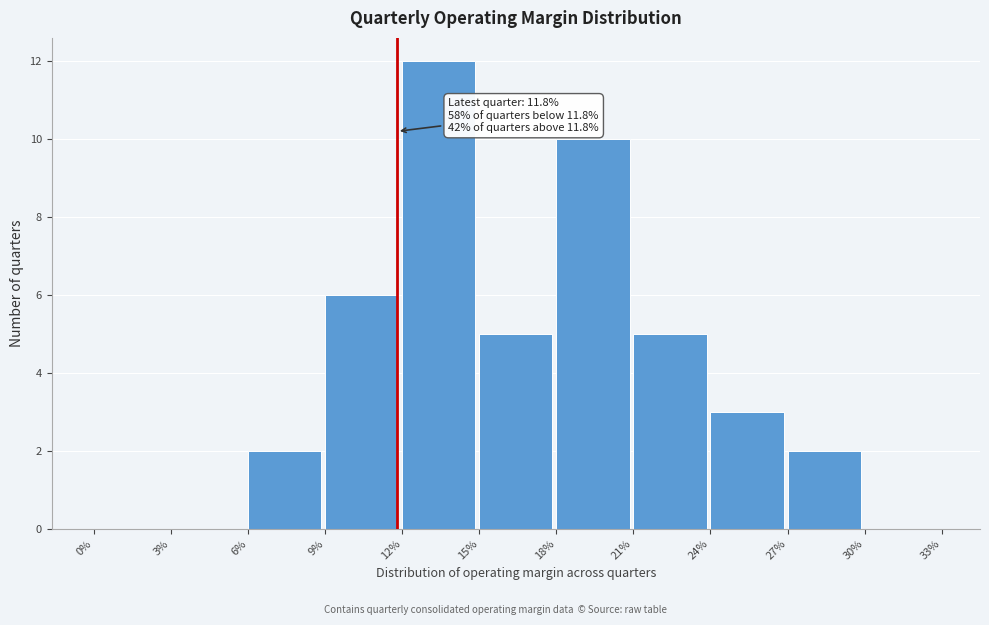

Reading left to right, transcribe all the data shown in this chart.

0%=0	3%=0	6%=2	9%=6	12%=12	15%=5	18%=10	21%=5	24%=3	27%=2	30%=0